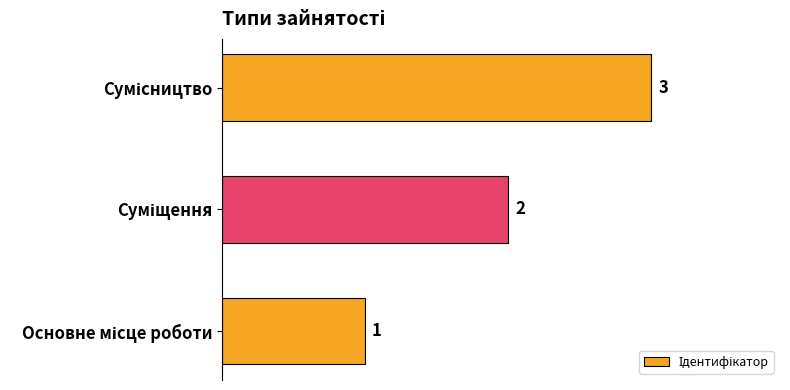

How many values are between 1 and 3?

3